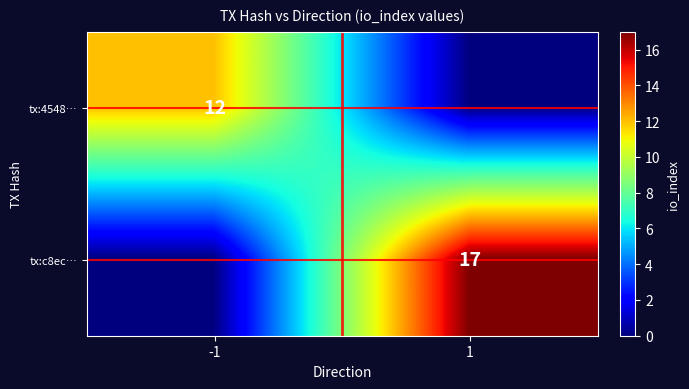

How many series are shown in this chart?

2